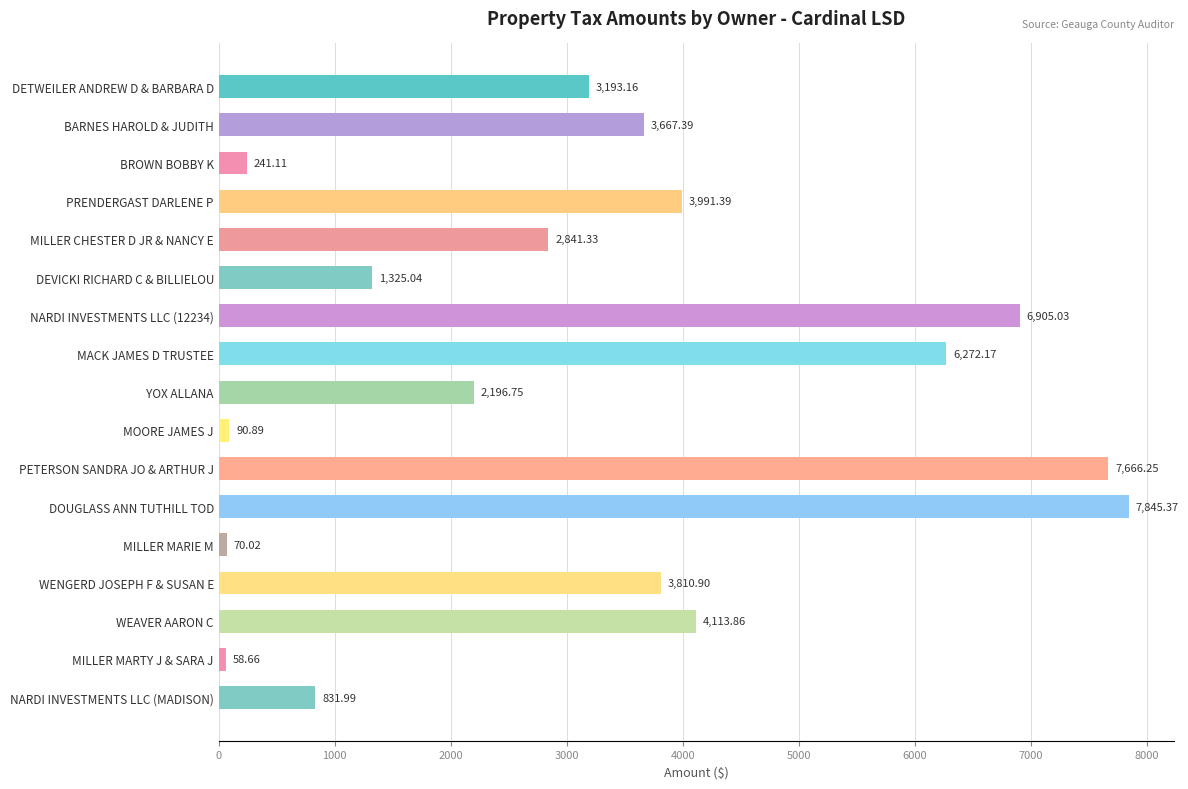

Between DEVICKI RICHARD C & BILLIELOU and PRENDERGAST DARLENE P, which is larger?

PRENDERGAST DARLENE P